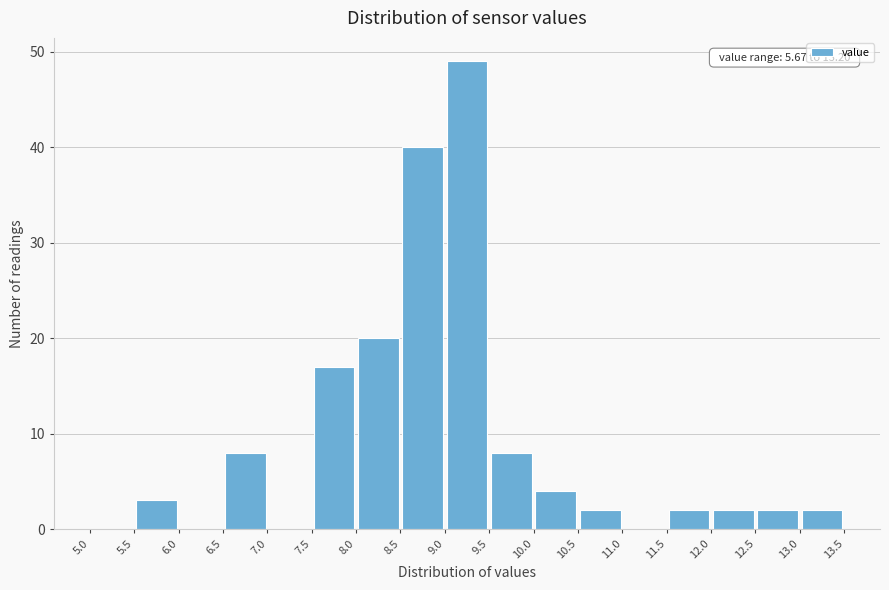

Which range on the x-axis has the tallest bar?

9.0 to 9.5